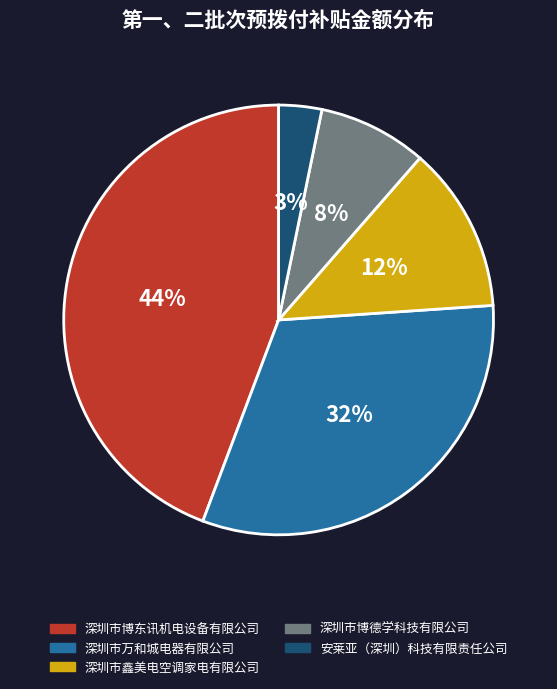

Which has a higher value, 深圳市博德学科技有限公司 or 深圳市鑫美电空调家电有限公司?

深圳市鑫美电空调家电有限公司